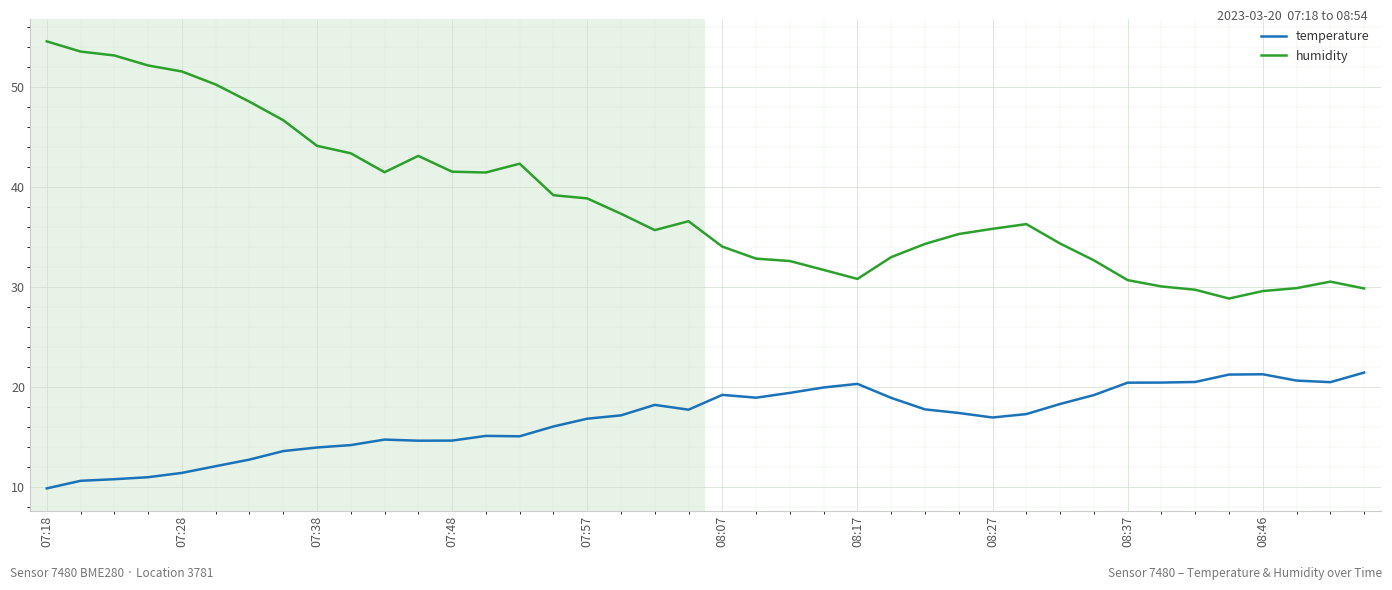

True or false: humidity and temperature intersect in this chart.

False